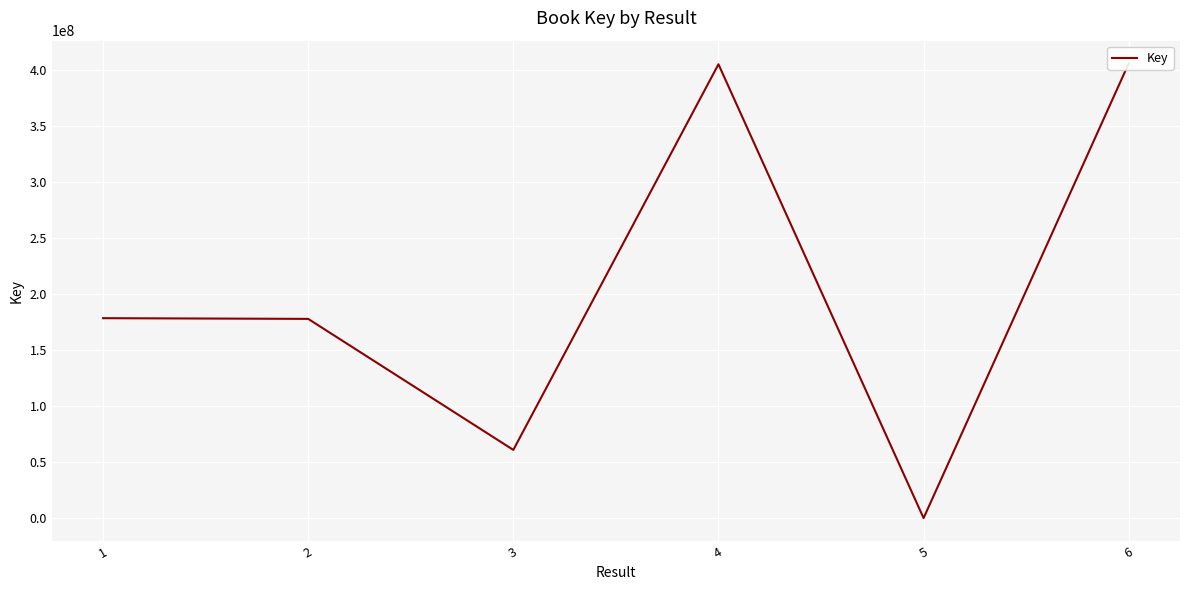

What is the sum of the values at 6 and 3?

467248550